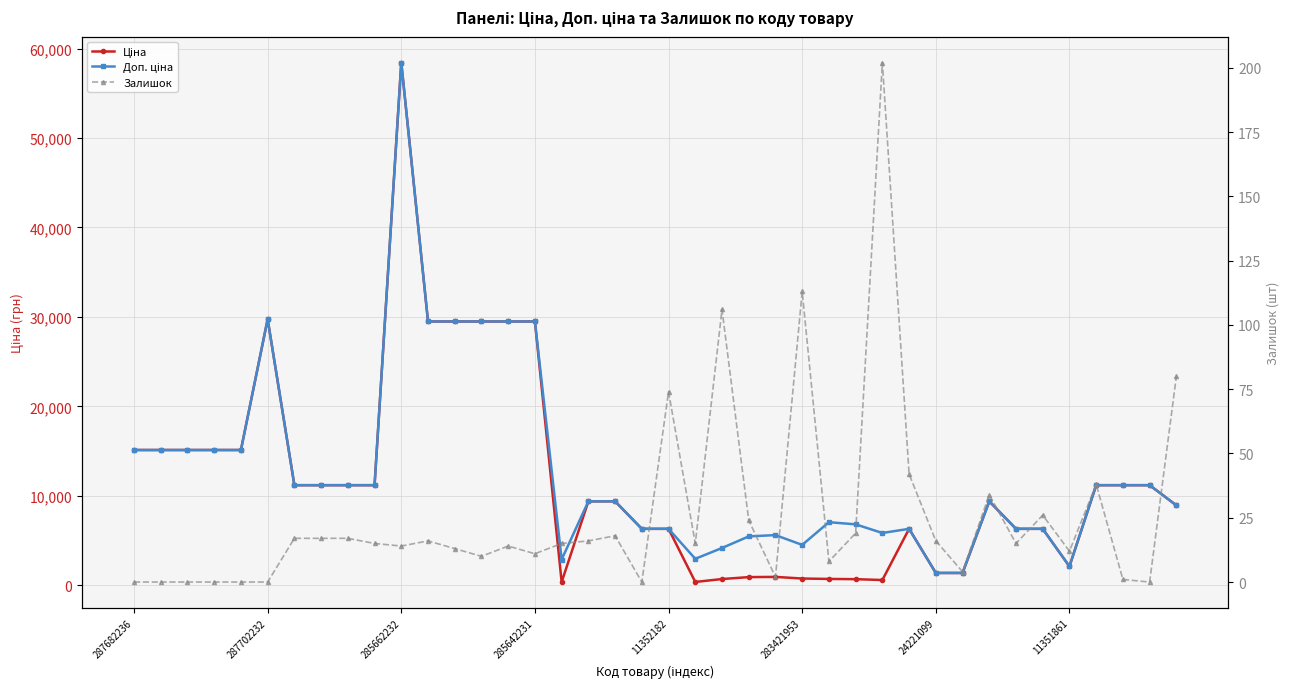

What is the sum of the Доп. ціна values at 287702232 and 39?

24054.1